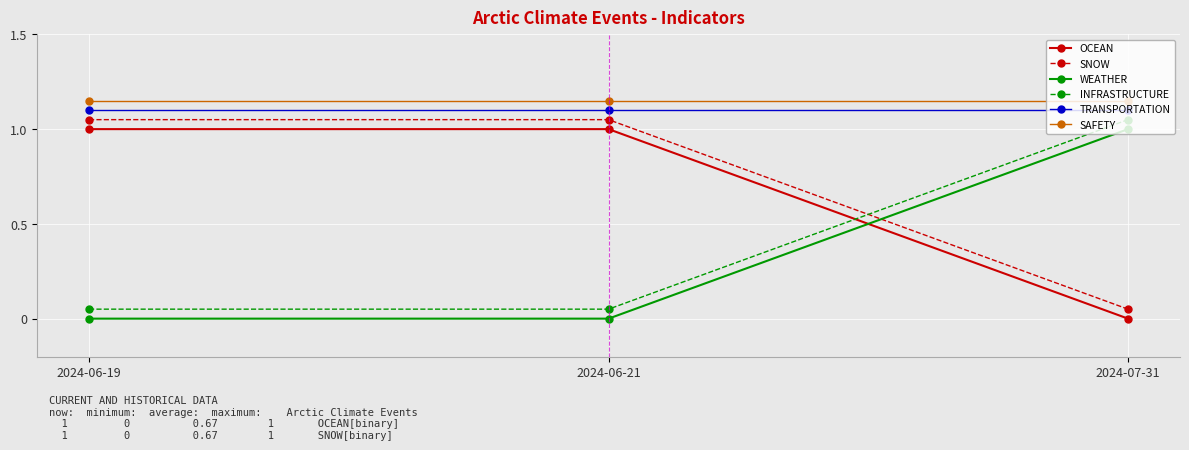

At how many categories does at least one series exceed 0?

3